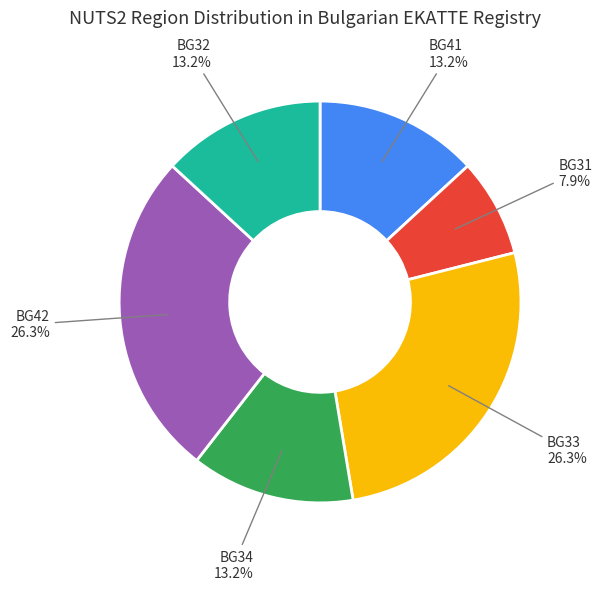

Does any single category account for the majority?

No